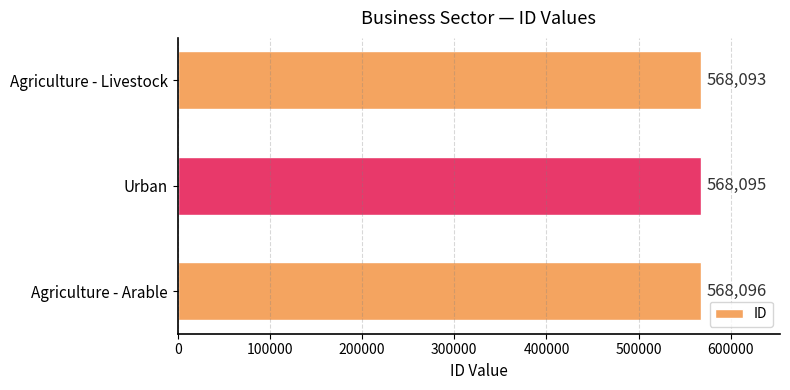

Rank the categories by value from lowest to highest.

Agriculture - Livestock, Urban, Agriculture - Arable